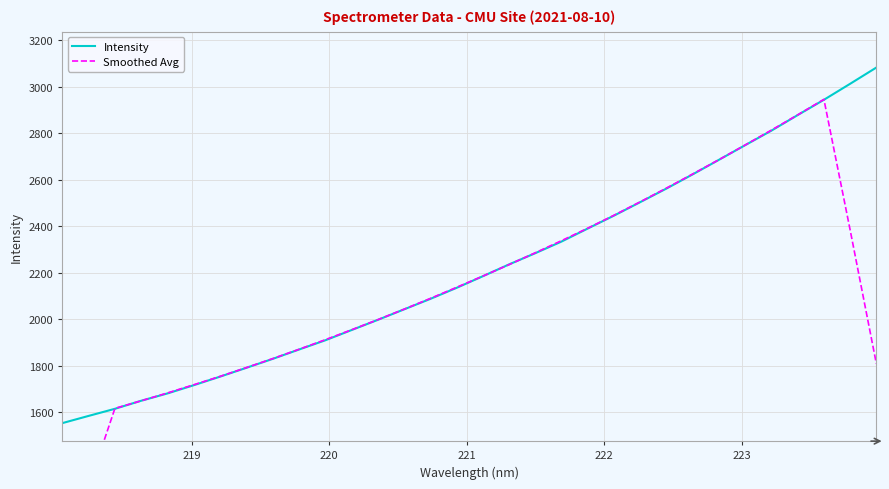

How many data points in Smoothed Avg are above 2136?

16